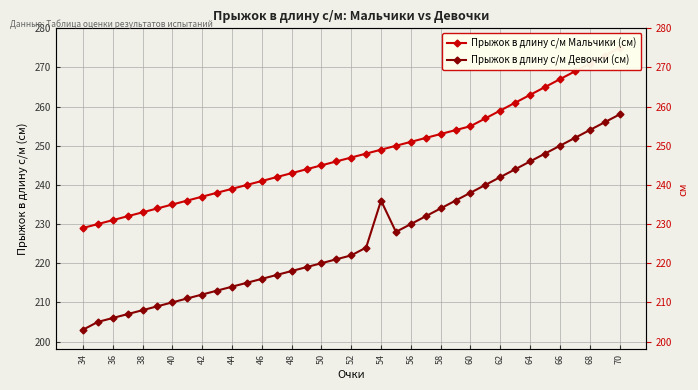

True or false: Прыжок в длину с/м Мальчики (см) has more than 1 interior local peaks.

False